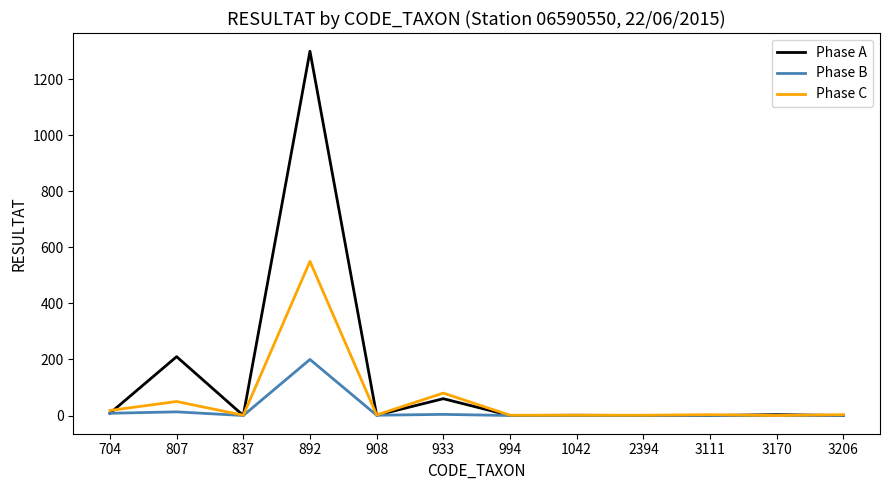

List the series in order of their overall mean, lowest first.

Phase B, Phase C, Phase A